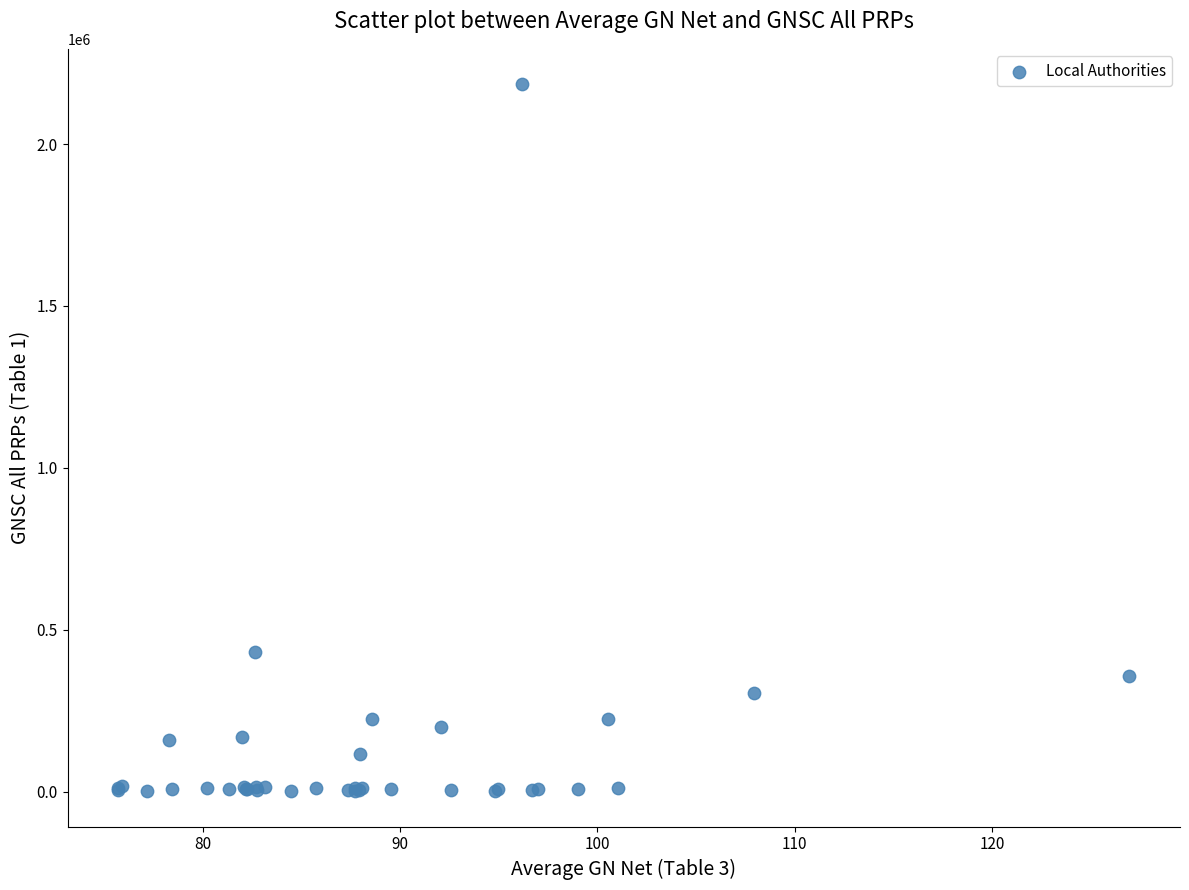

What Y value in the scatter plot is closest to 1093120?

431252